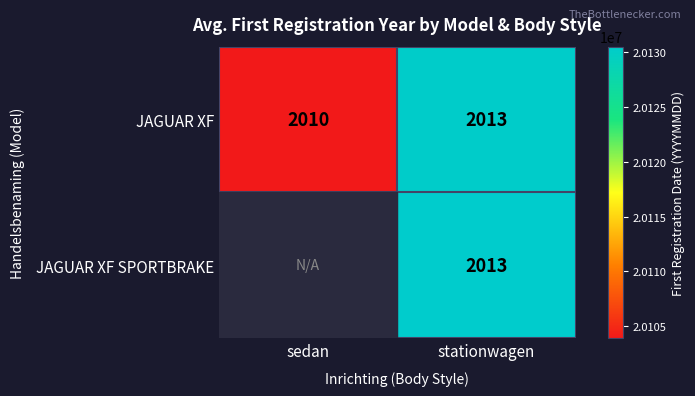

Rank the categories by JAGUAR XF value from highest to lowest.

stationwagen, sedan